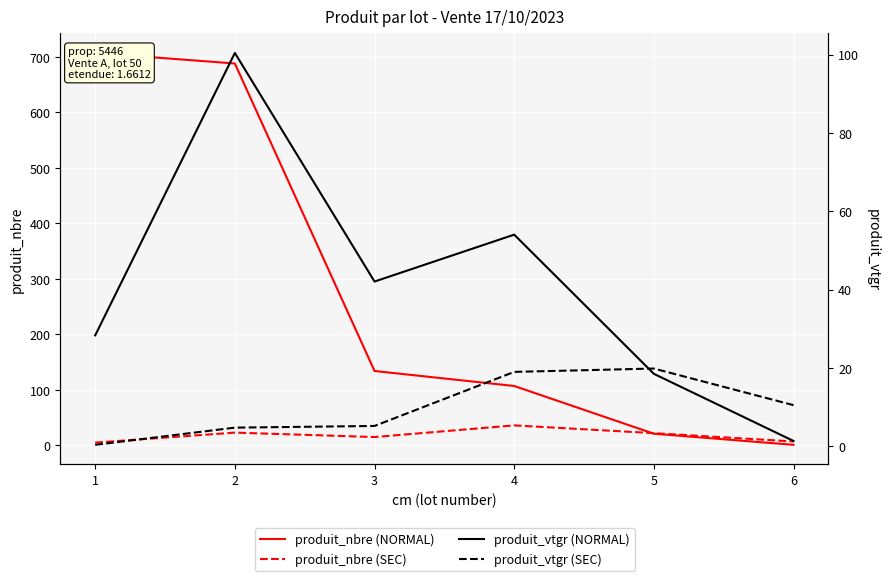

What is the difference between the second highest and second lowest values in the produit_nbre (SEC) series?

16.0